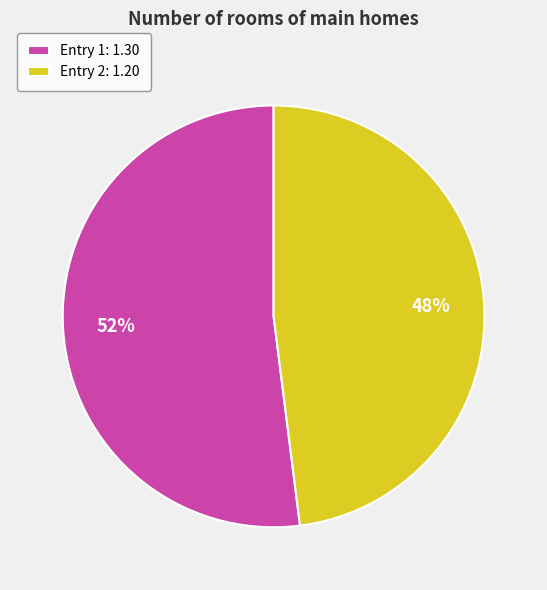

To the nearest percent, what percentage of the pie is Entry 2: 1.20?

48%